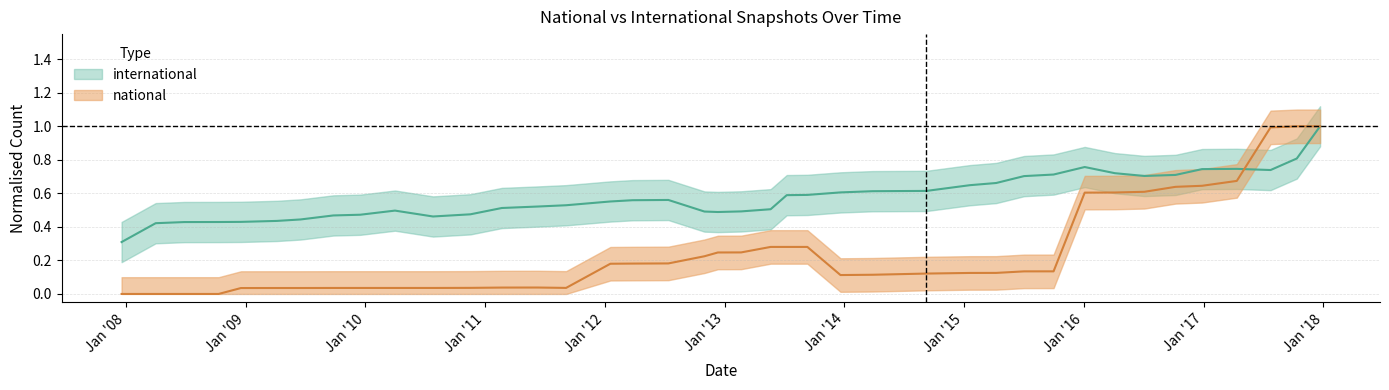

Which series ends up on top after the final intersection of national and international?

national